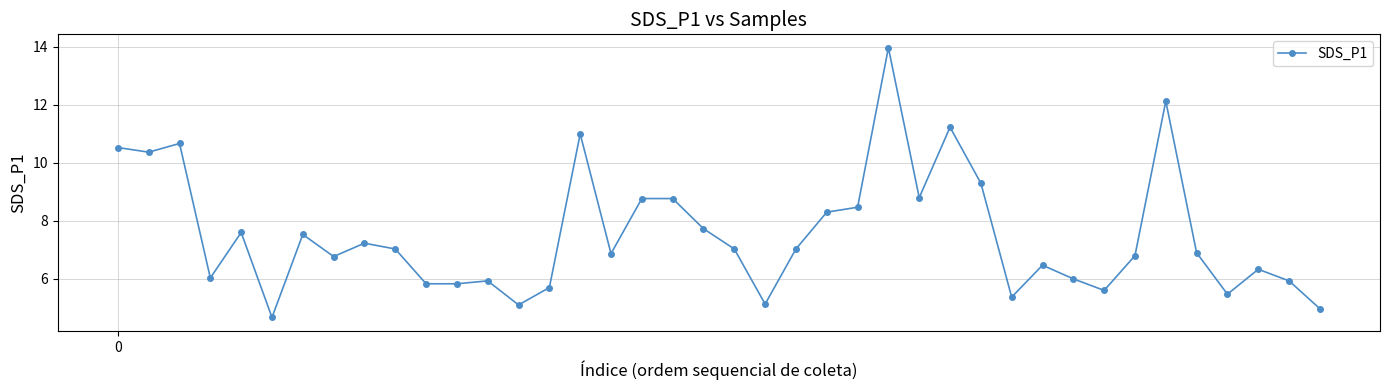

What is the smallest value displayed?

4.7